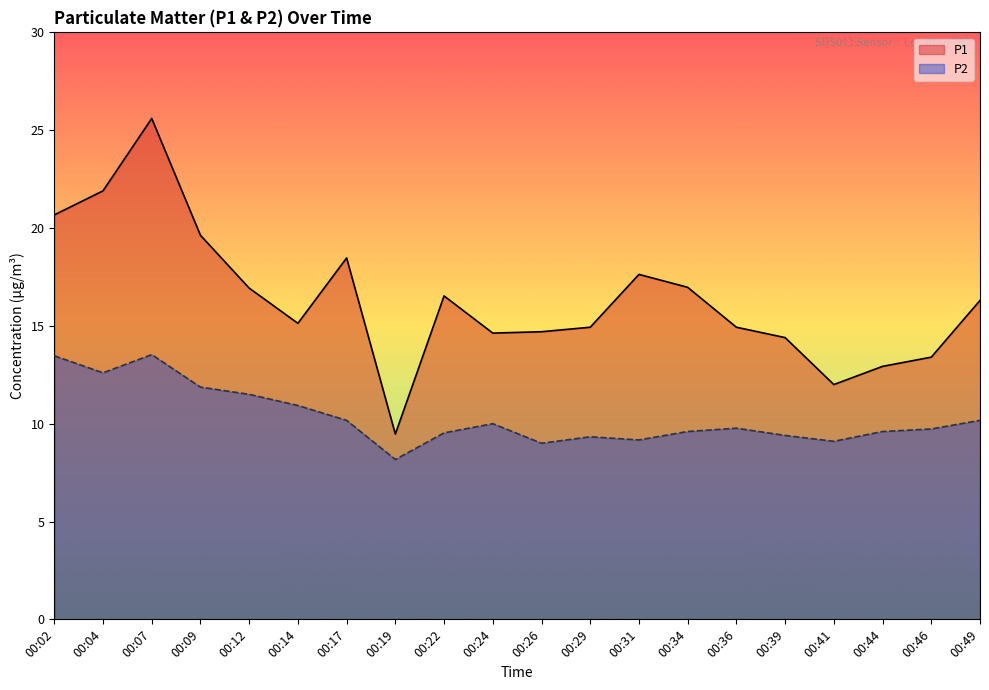

Reading left to right, what are all the values shown in this chart?

P1: 20.7	21.9	25.6	19.6	16.9	15.1	18.5	9.5	16.5	14.6	14.7	14.9	17.6	17.0	14.9	14.4	12.0	12.9	13.4	16.3
P2: 13.5	12.6	13.5	11.9	11.5	10.9	10.2	8.2	9.5	10.0	9.0	9.3	9.2	9.6	9.8	9.4	9.1	9.6	9.7	10.2